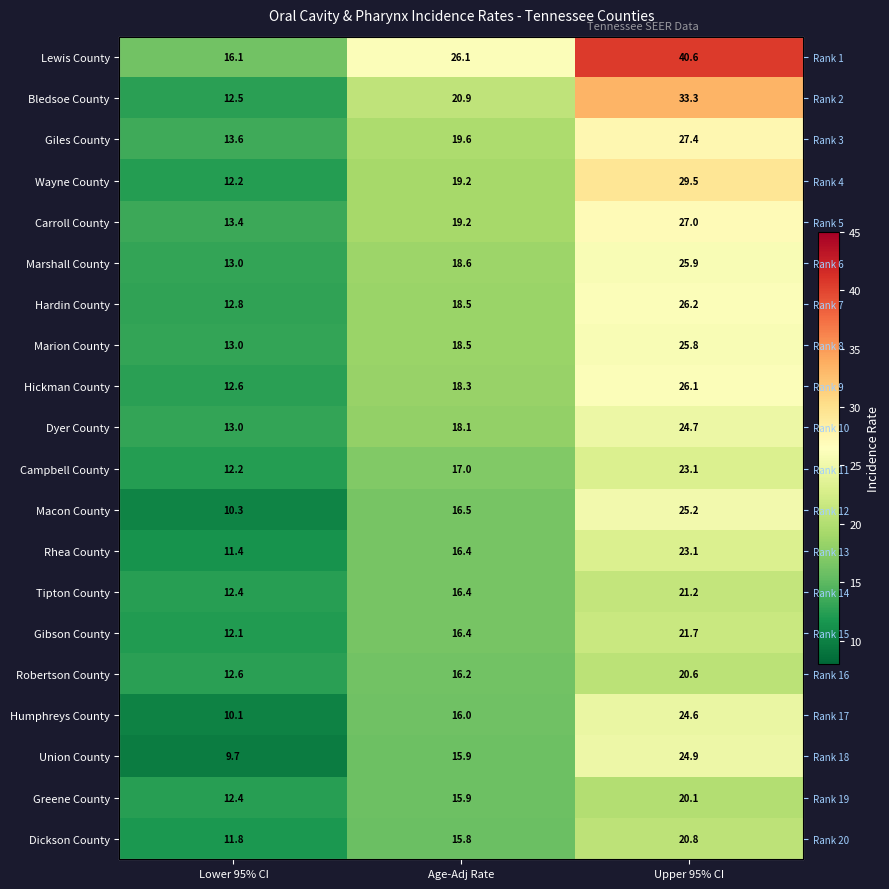

Which label corresponds to the smallest value in the chart?

Lower 95% CI